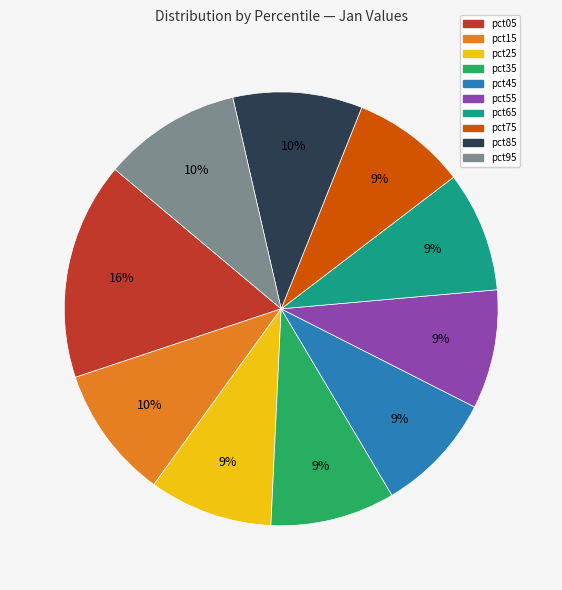

To the nearest percent, what is the average slice percentage?

10%